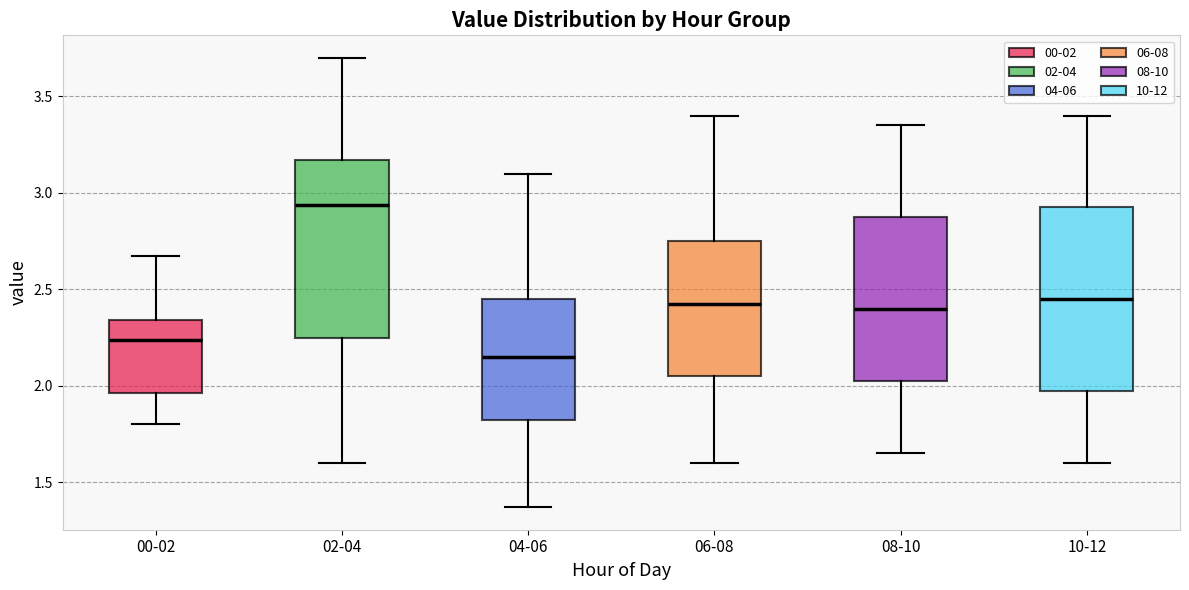

Reading left to right, read every box against the y-axis: the position of its median line, the range the box covers, and the ends of its whiskers. The values are not printed on the chart, so give them approximately, as read against the axis.

00-02: median 2.25, box 1.95 to 2.35, whiskers 1.80 to 2.65
02-04: median 2.95, box 2.25 to 3.15, whiskers 1.60 to 3.70
04-06: median 2.15, box 1.80 to 2.45, whiskers 1.35 to 3.10
06-08: median 2.45, box 2.05 to 2.75, whiskers 1.60 to 3.40
08-10: median 2.40, box 2.05 to 2.90, whiskers 1.65 to 3.35
10-12: median 2.45, box 2.00 to 2.95, whiskers 1.60 to 3.40